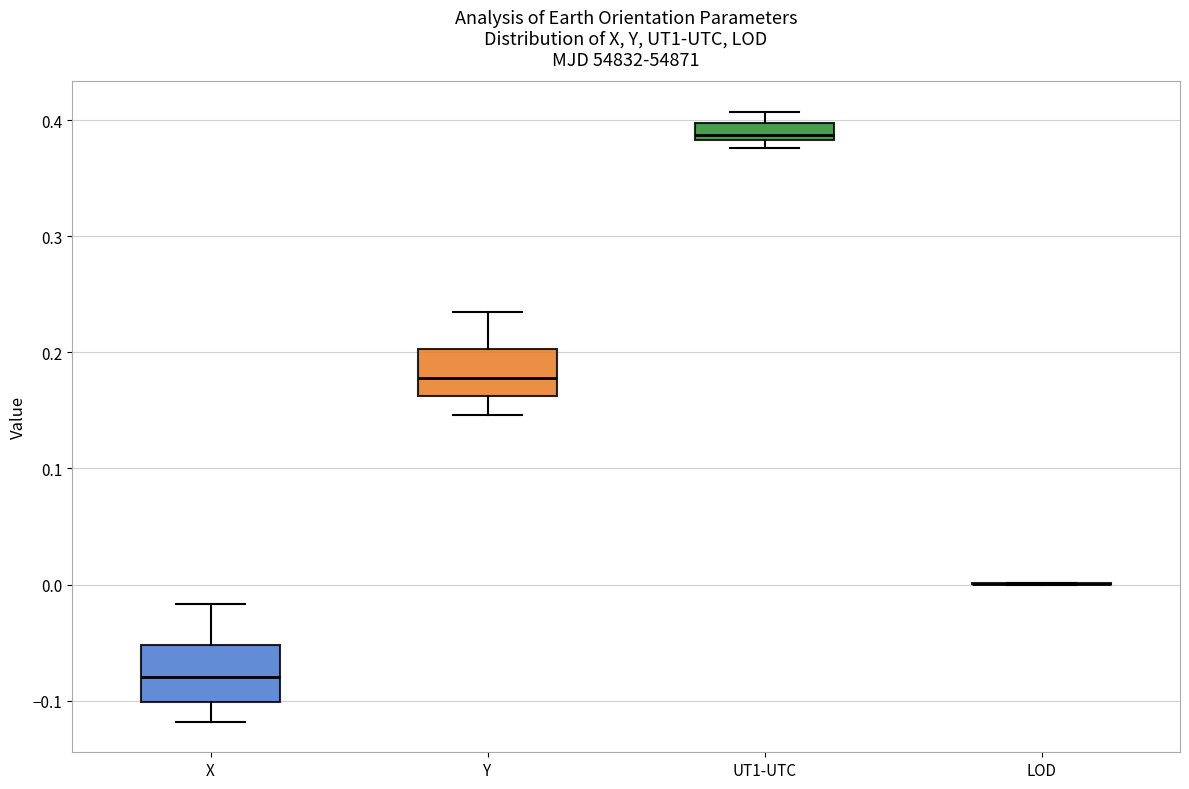

Where is the upper edge of the box for UT1-UTC on the y-axis? The values are not printed on the chart, so give them approximately, as read against the axis.

0.40